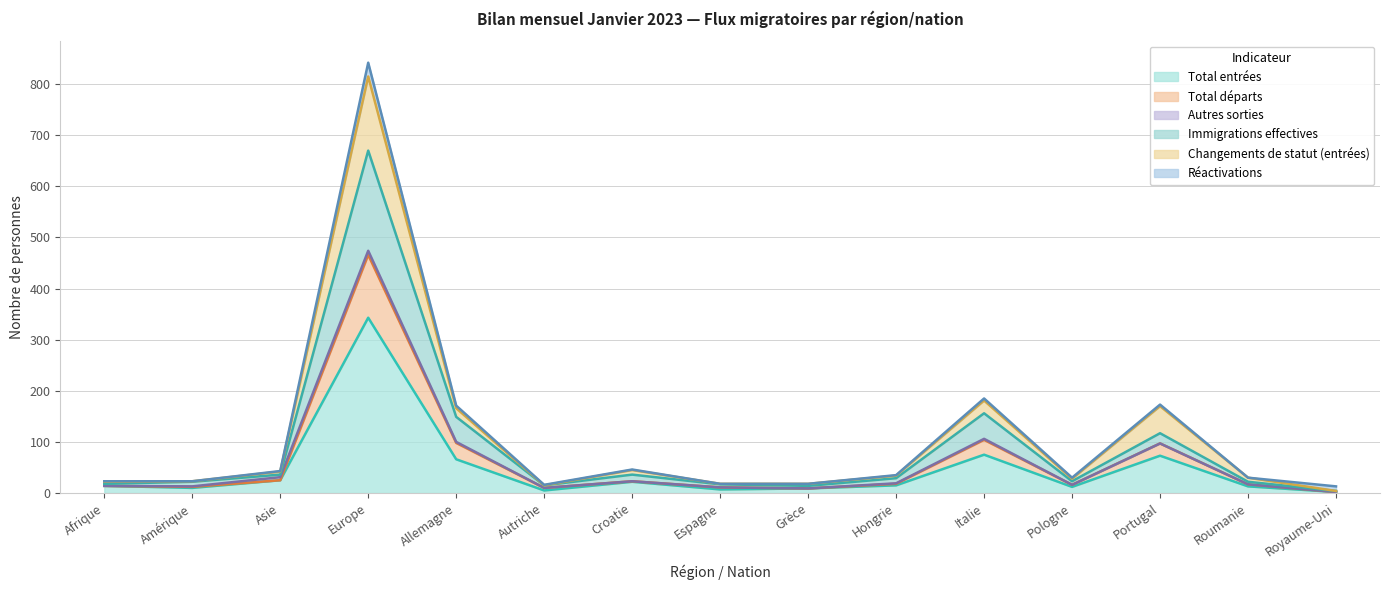

What is the average value of the Changements de statut (entrées) series?

107